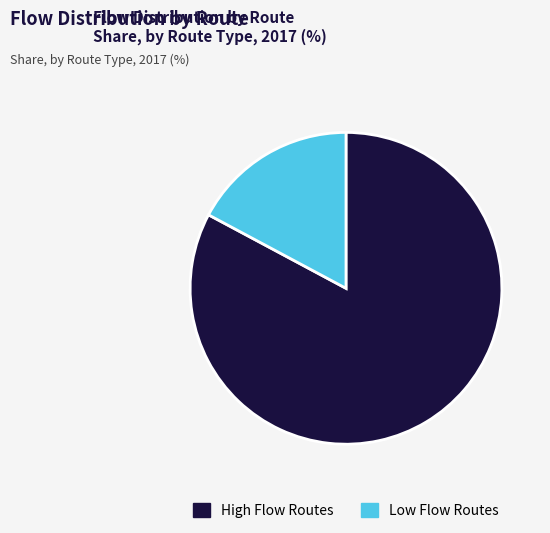

Is there any slice that represents more than half of the pie?

Yes